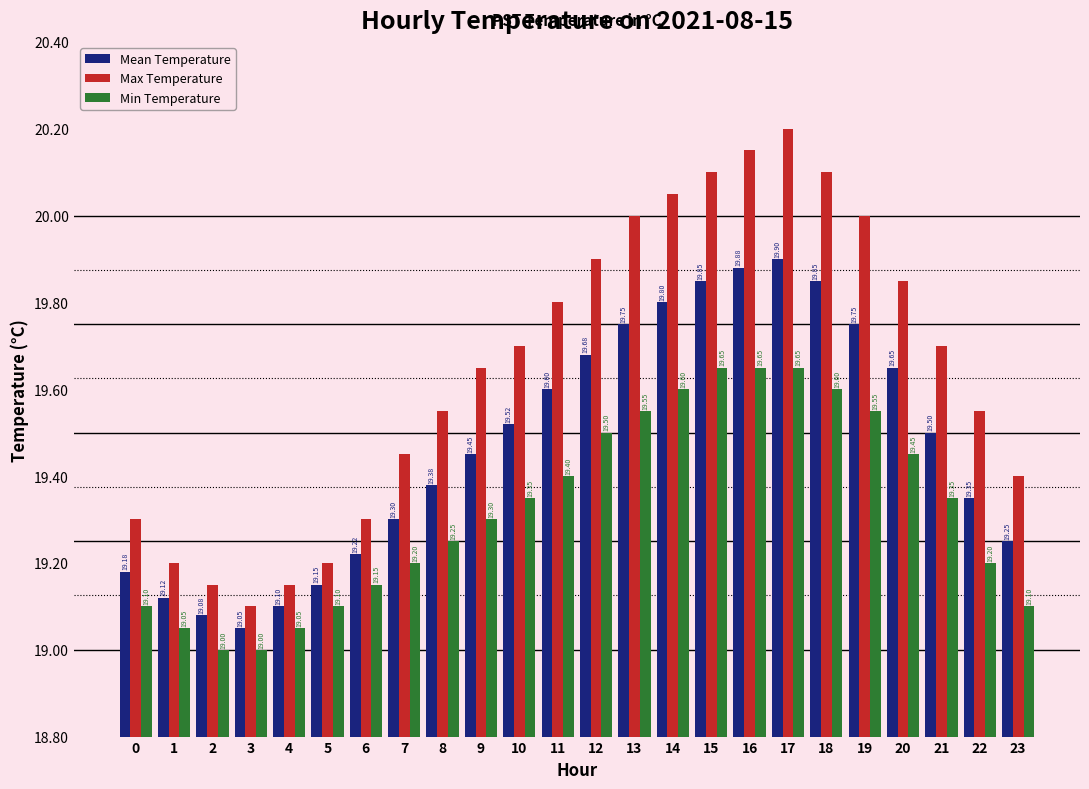

Rank the series at 9 from lowest to highest value.

Min Temperature, Mean Temperature, Max Temperature